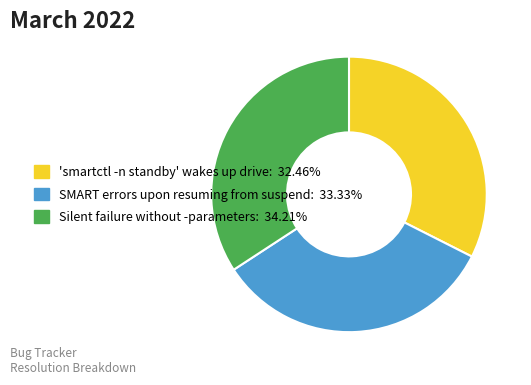

Count the number of slices in the pie.

3